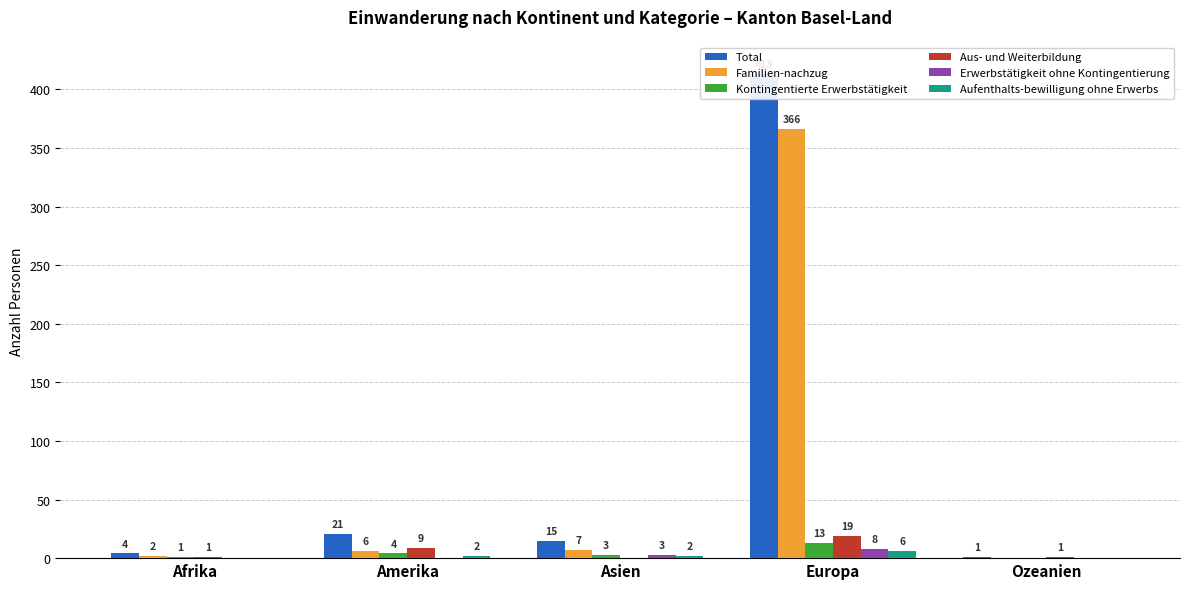

Between Afrika and Ozeanien, which series saw the biggest shift?

Total